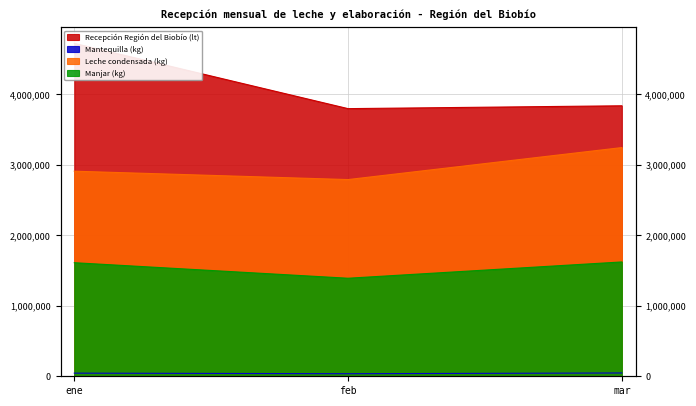

What is the smallest value displayed?

36480